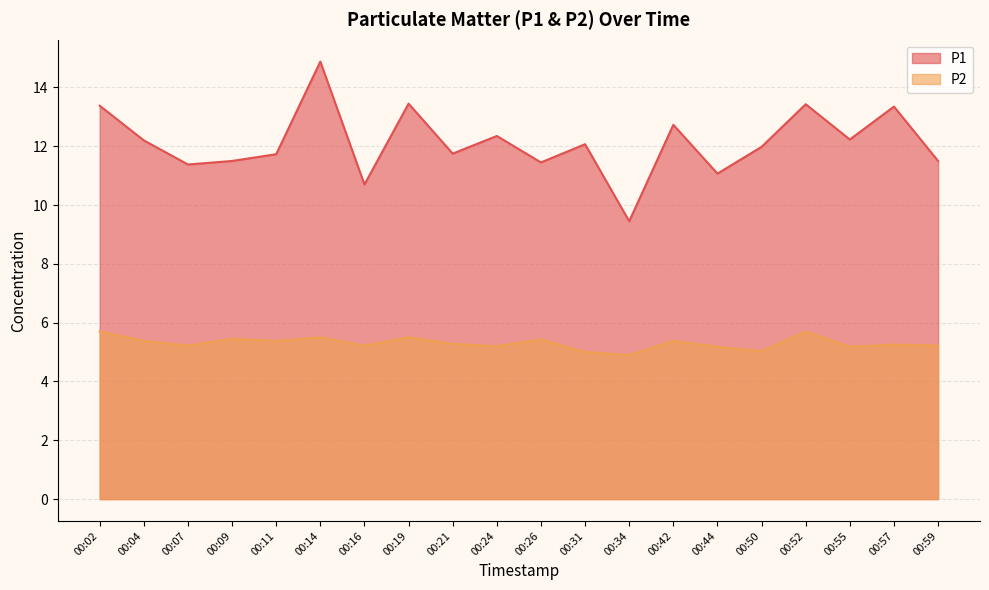

What is the value of the P1 point at the 14th from the left?

12.7